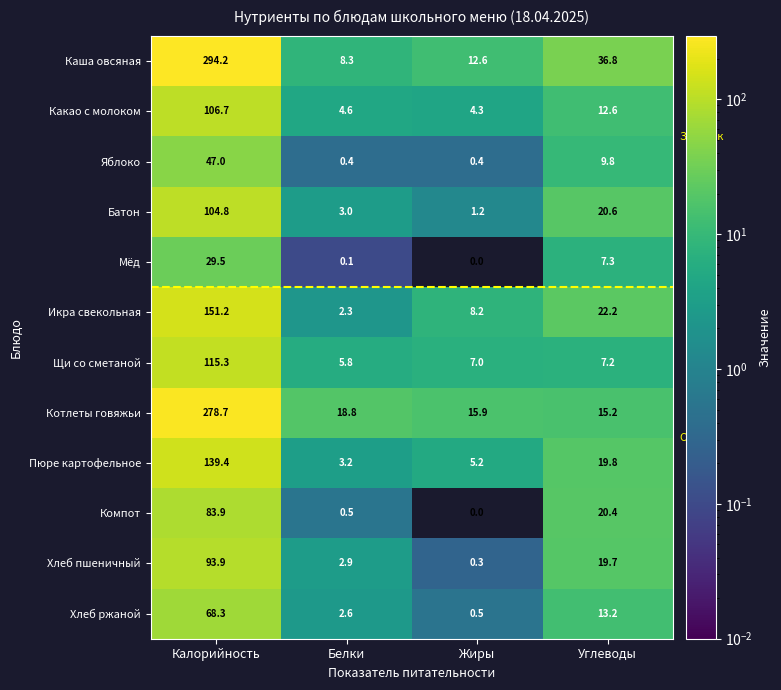

What is the greatest value displayed?

294.2